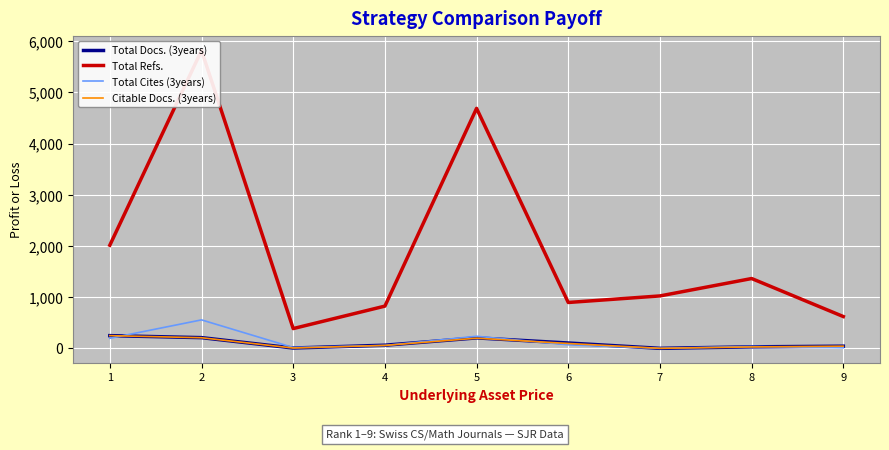

What are all the series names shown in the legend?

Total Docs. (3years), Total Refs., Total Cites (3years), Citable Docs. (3years)